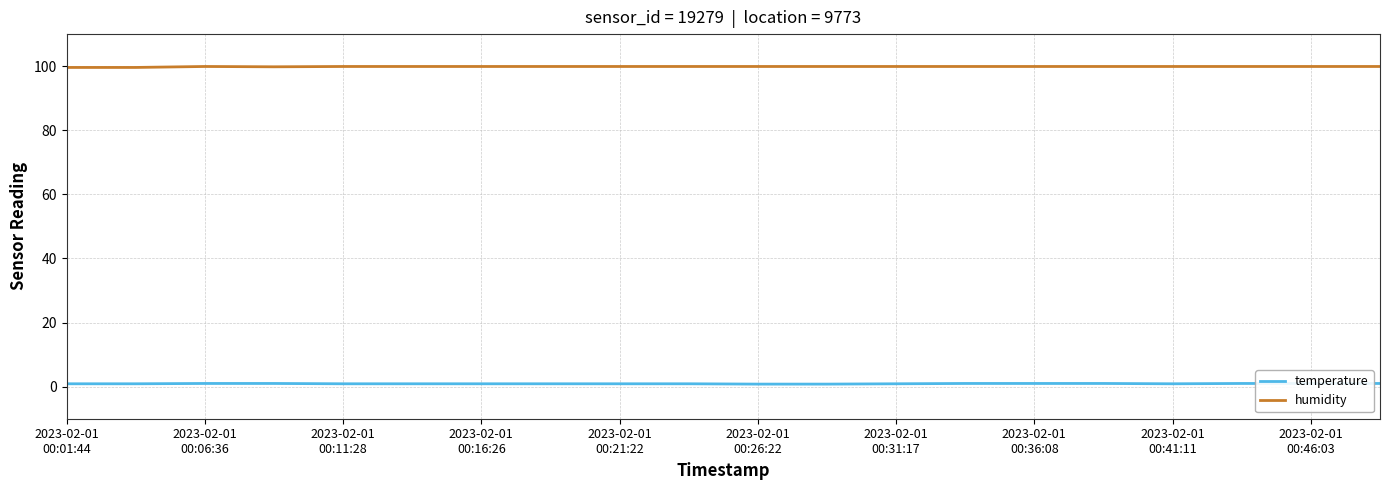

What is the minimum value for humidity?

99.6